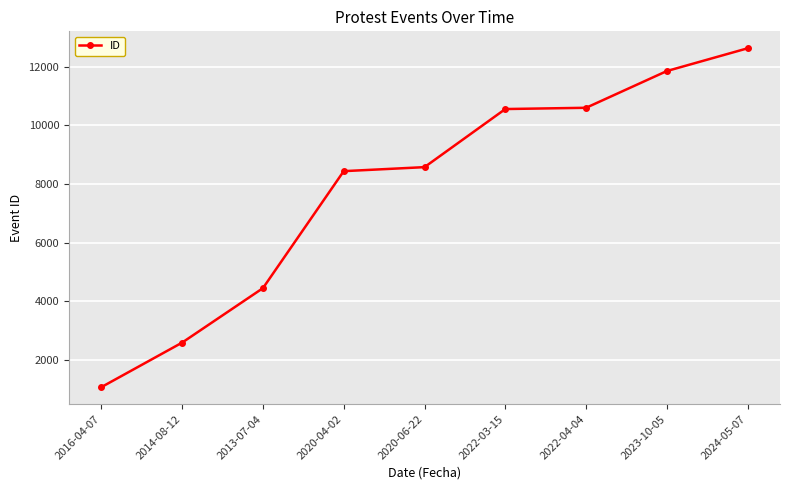

True or false: there are more than 2 points higher than both neighbors.

False